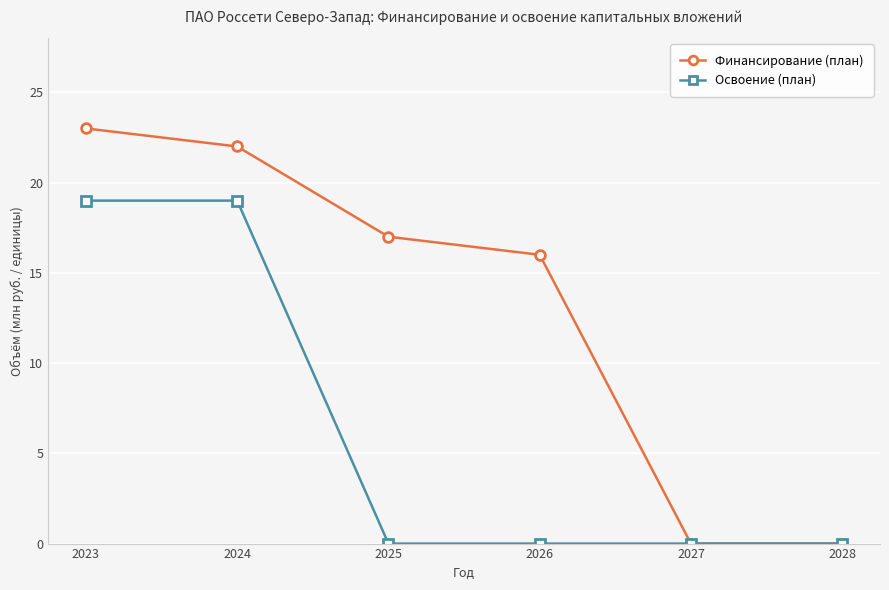

What is the value of the Финансирование (план) point at the 2nd from the left?

22